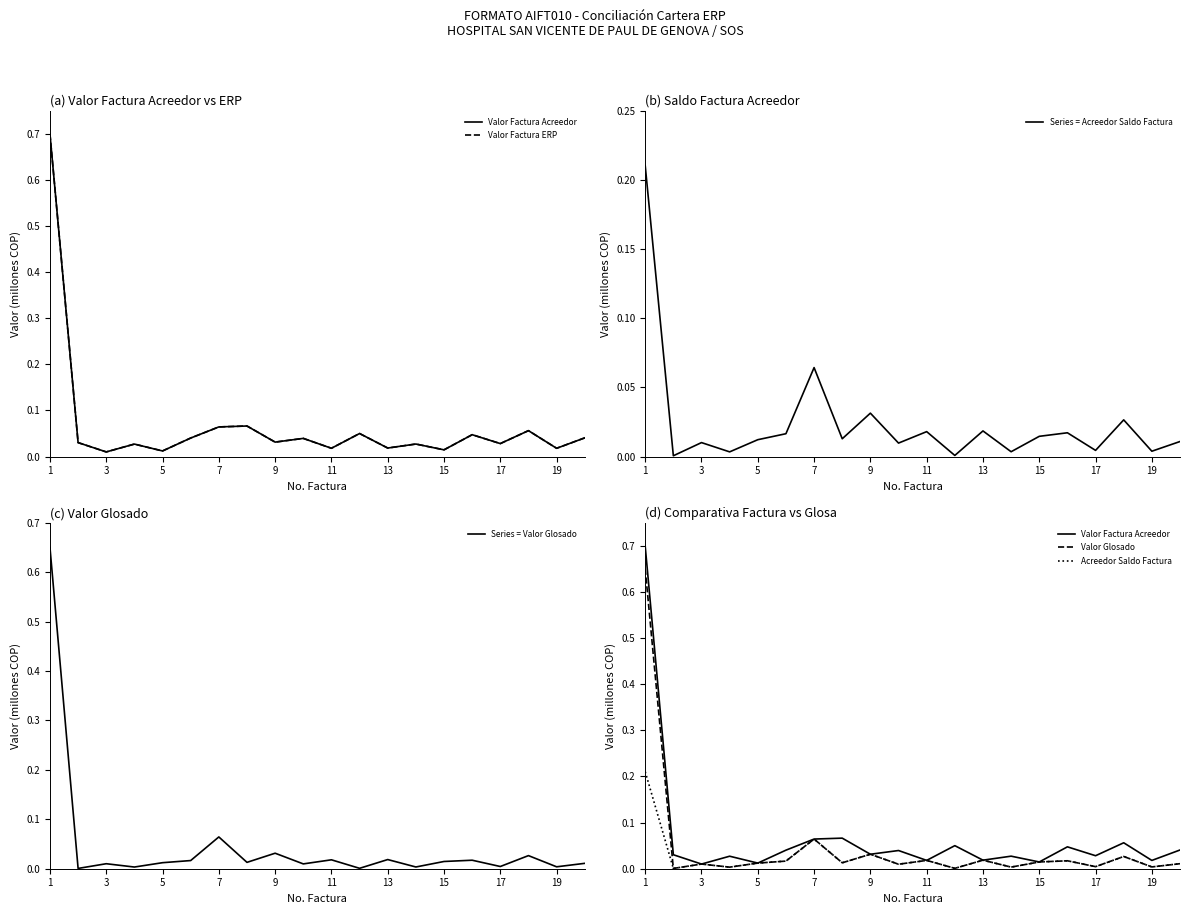

Reading right to left, extract all data points from this chart.

Valor Factura Acreedor: 0.0	0.0	0.1	0.0	0.0	0.0	0.0	0.0	0.1	0.0	0.0	0.0	0.1	0.1	0.0	0.0	0.0	0.0	0.0	0.7
Valor Factura ERP: 0.0	0.0	0.1	0.0	0.0	0.0	0.0	0.0	0.1	0.0	0.0	0.0	0.1	0.1	0.0	0.0	0.0	0.0	0.0	0.7
Acreedor Saldo Factura: 0.0	0.0	0.0	0.0	0.0	0.0	0.0	0.0	0.0	0.0	0.0	0.0	0.0	0.1	0.0	0.0	0.0	0.0	0.0	0.2
Valor Glosado: 0.0	0.0	0.0	0.0	0.0	0.0	0.0	0.0	0.0	0.0	0.0	0.0	0.0	0.1	0.0	0.0	0.0	0.0	0.0	0.7